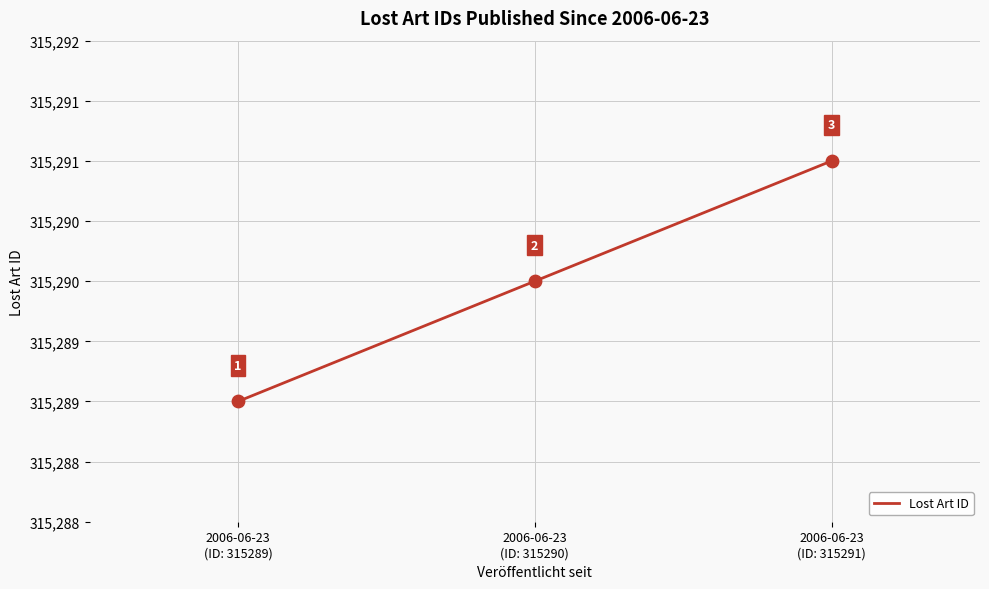

Between 2006-06-23
(ID: 315291) and 2006-06-23
(ID: 315290), which is larger?

2006-06-23
(ID: 315291)